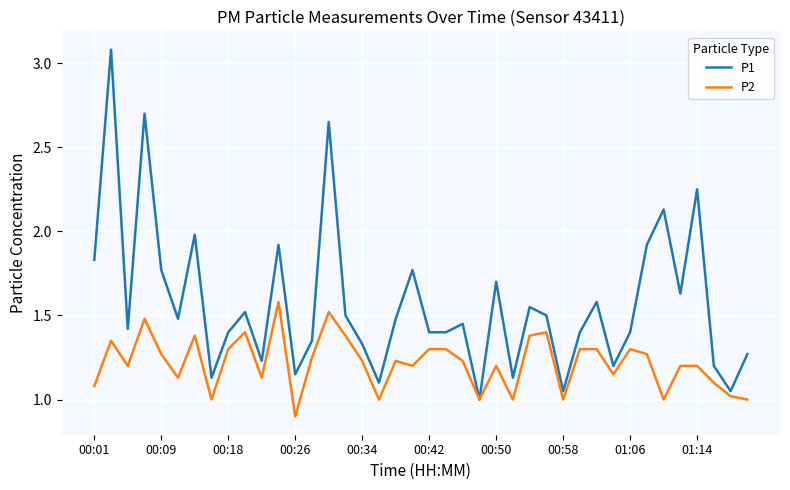

Which series has the largest range (max minus min)?

P1